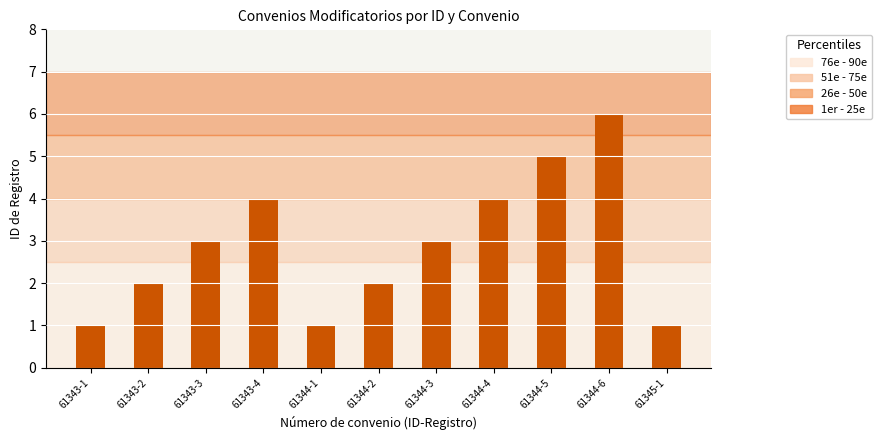

How many values are between 1 and 4?

9